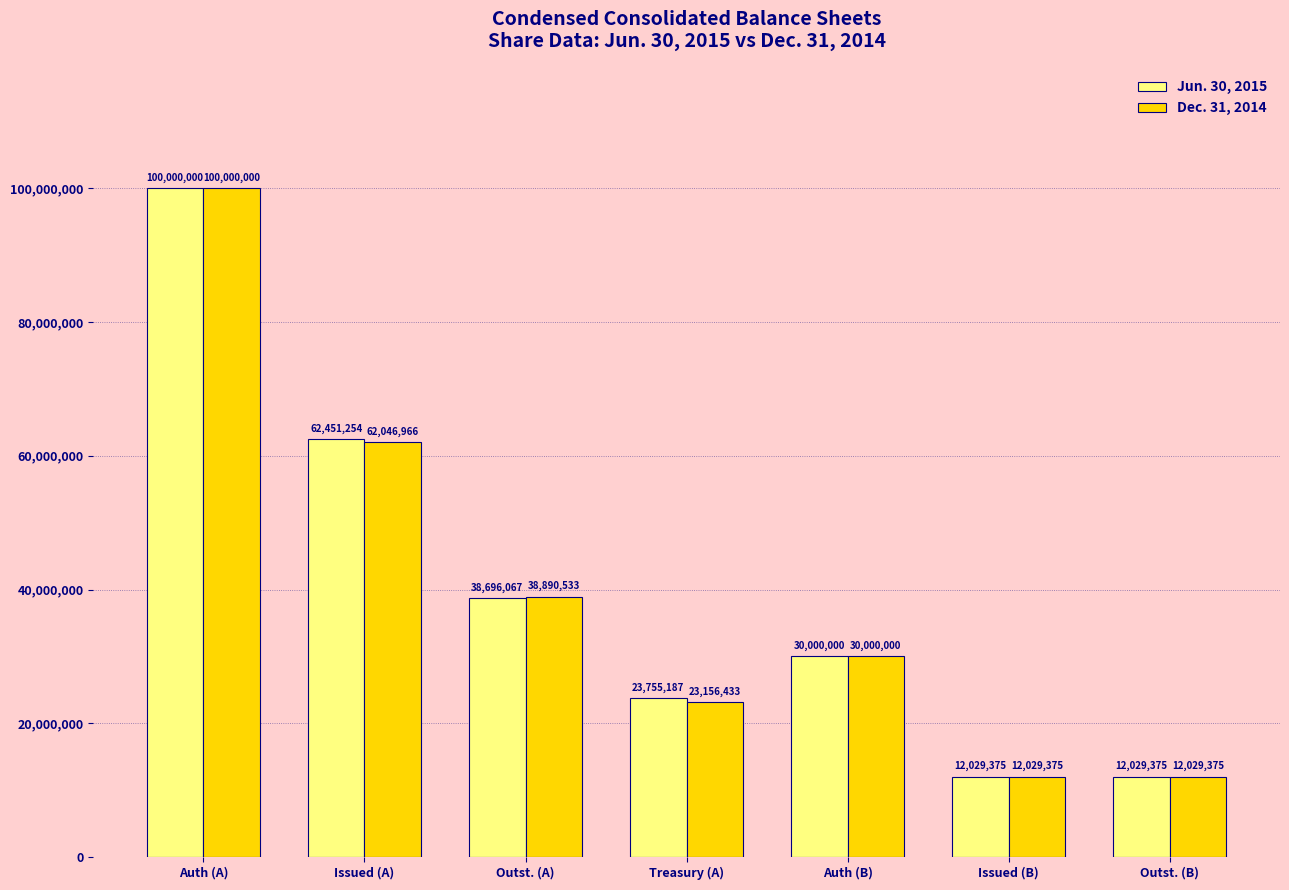

Rank the series by their average value, from lowest to highest.

Dec. 31, 2014, Jun. 30, 2015